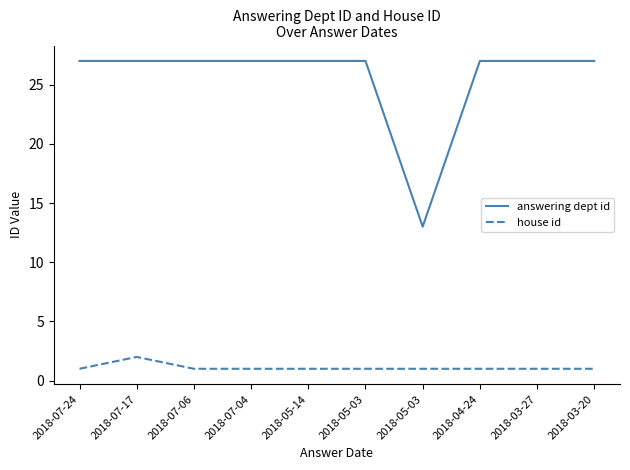

Reading right to left, what are all the values shown in this chart?

answering dept id: 27	27	27	13	27	27	27	27	27	27
house id: 1	1	1	1	1	1	1	1	2	1